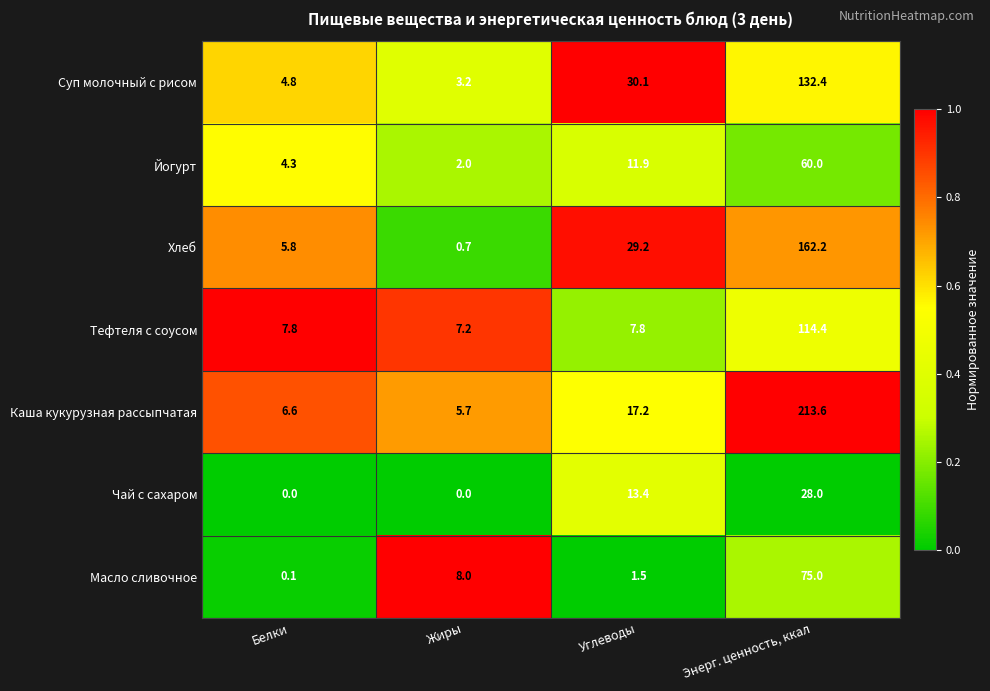

What is the sum of all Суп молочный с рисом values?

170.5